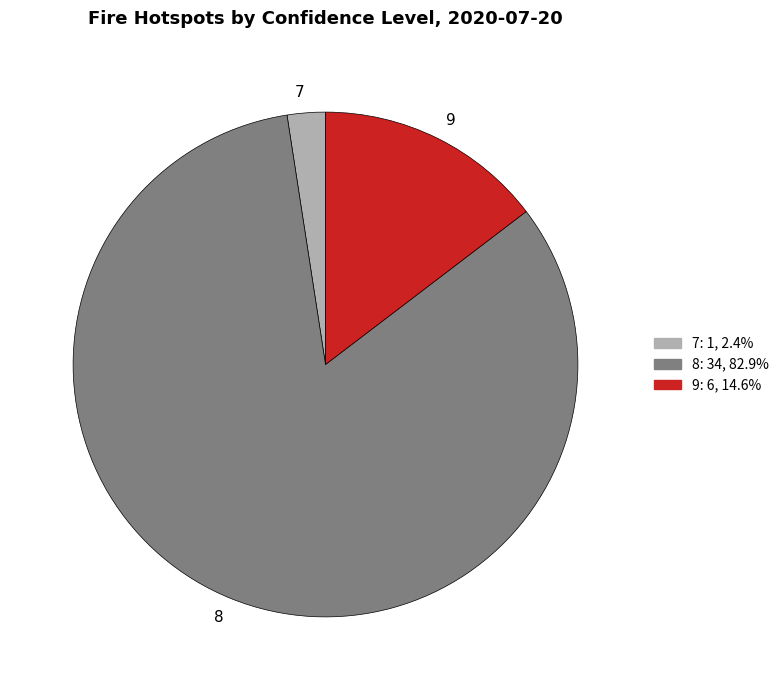

Which has a higher value, 7 or 9?

9